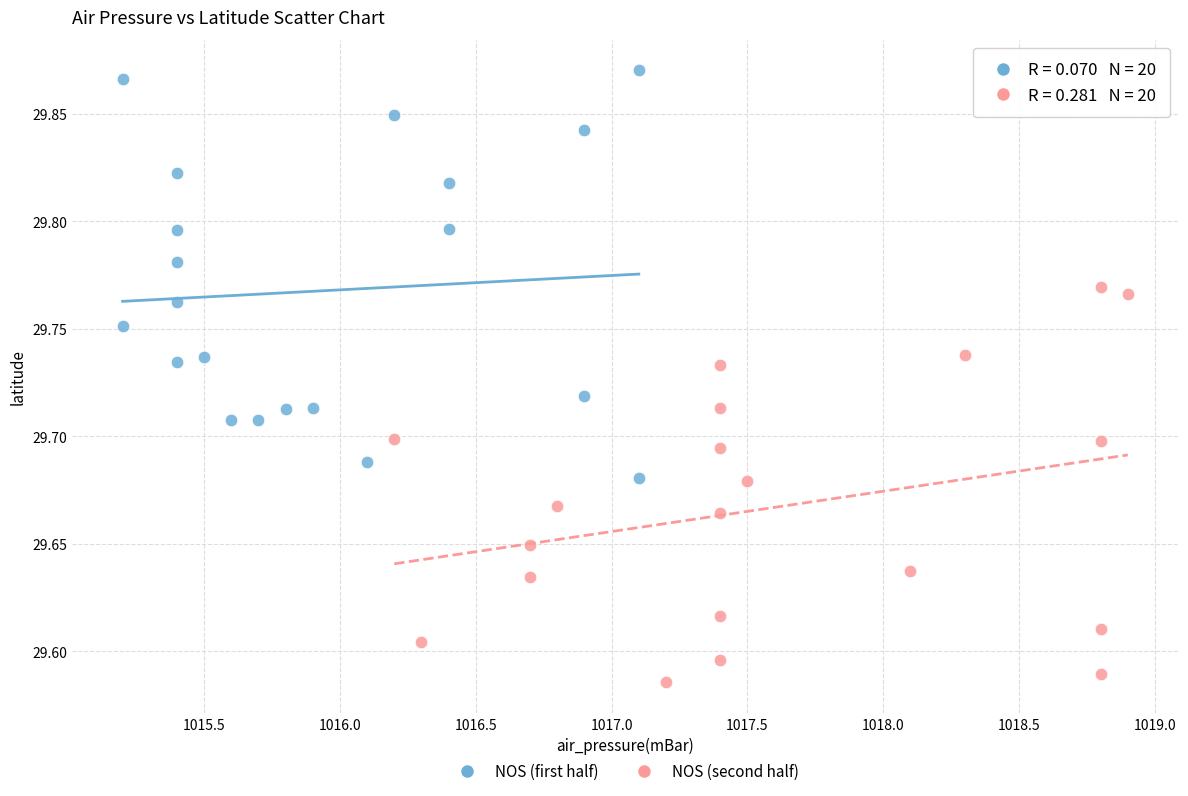

Which series contains the highest Y value?

NOS (first half)